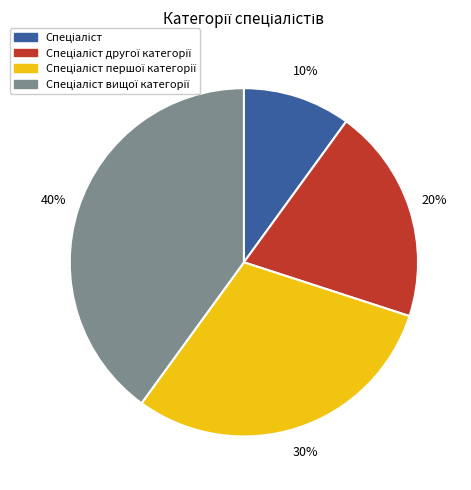

Is there any slice that represents more than half of the pie?

No